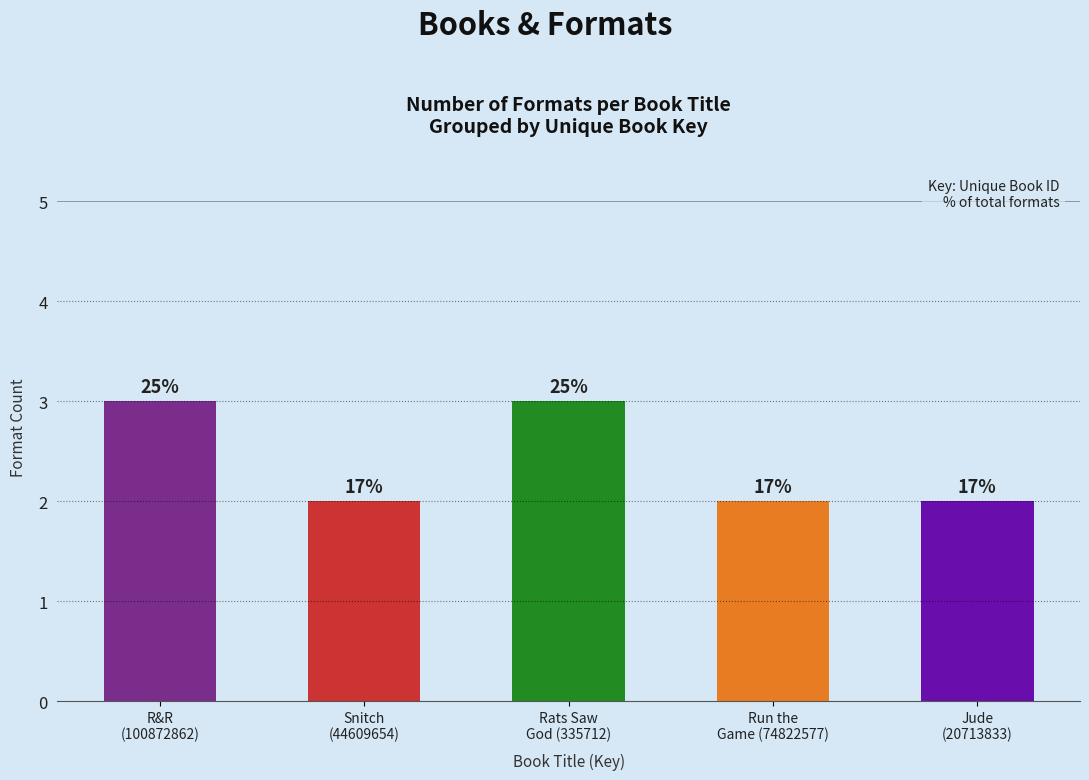

List the labels in order of value, largest first.

R&R
(100872862), Rats Saw
God (335712), Snitch
(44609654), Run the
Game (74822577), Jude
(20713833)